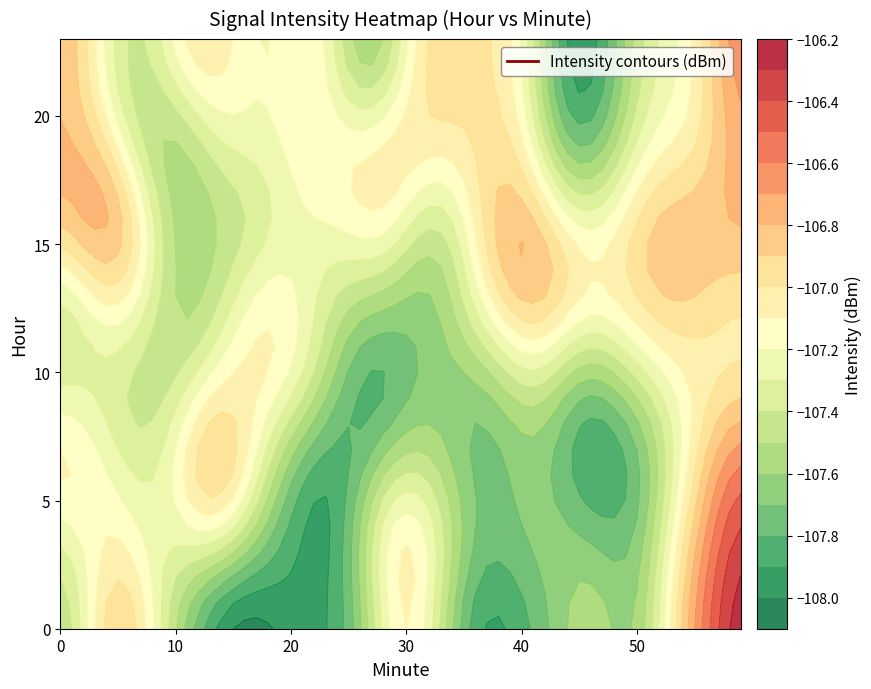

Which series has the largest total across all categories?

23